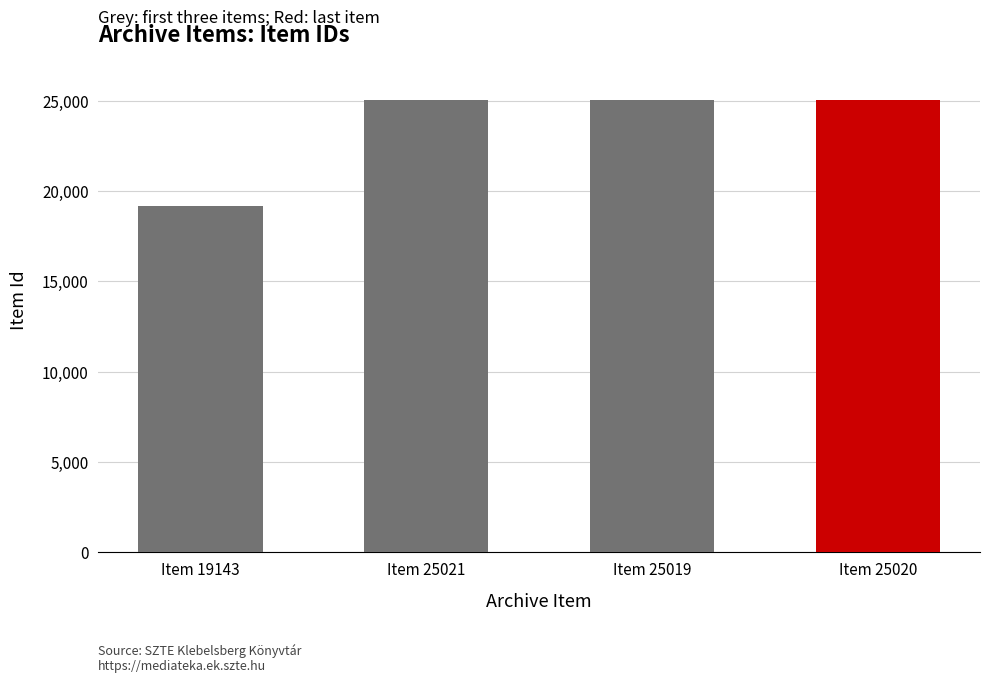

Is it true that the value at Item 25020 is 8161?

False